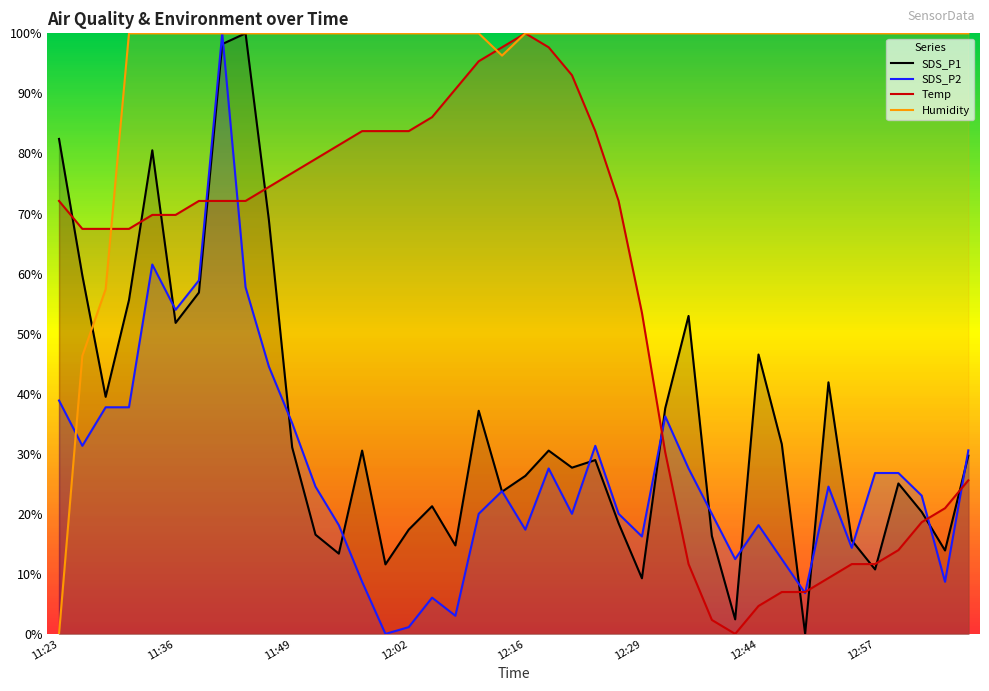

What is the total value across all series at 12:19?

2.6